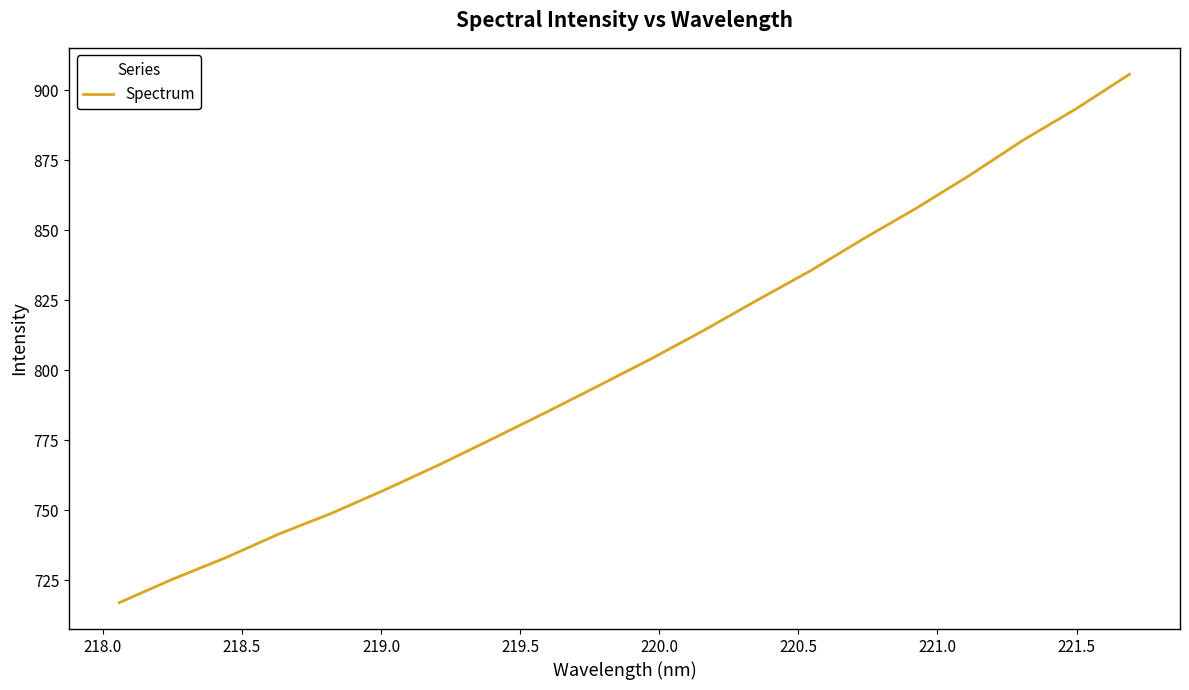

What is the smallest value displayed?

717.1